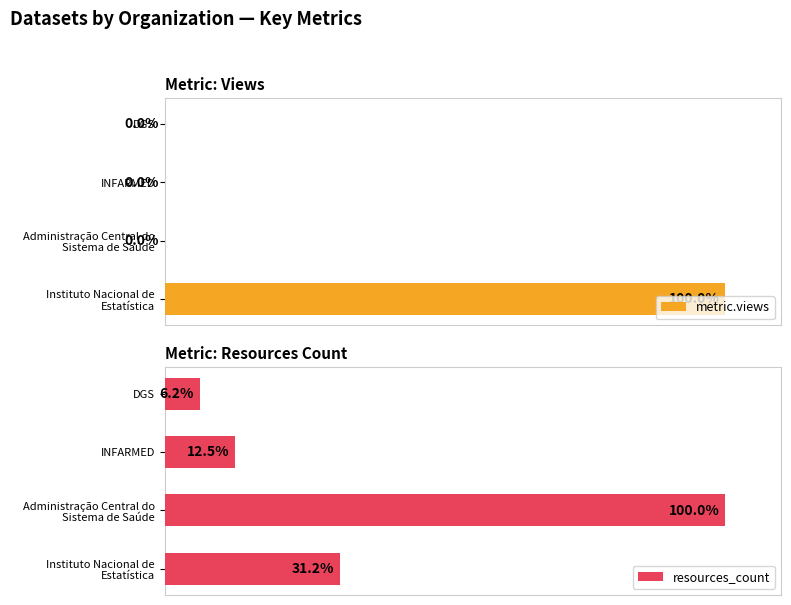

What is the maximum value shown in the chart?

100.0